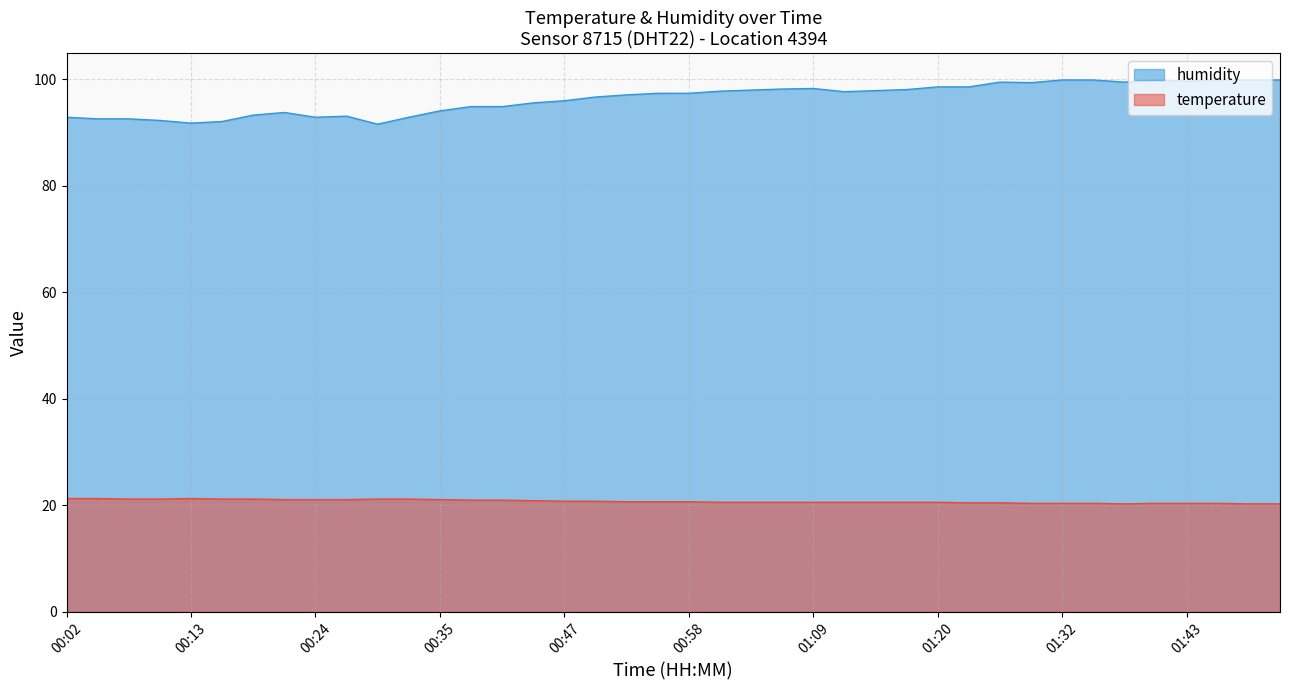

Which series has the largest total across all categories?

humidity